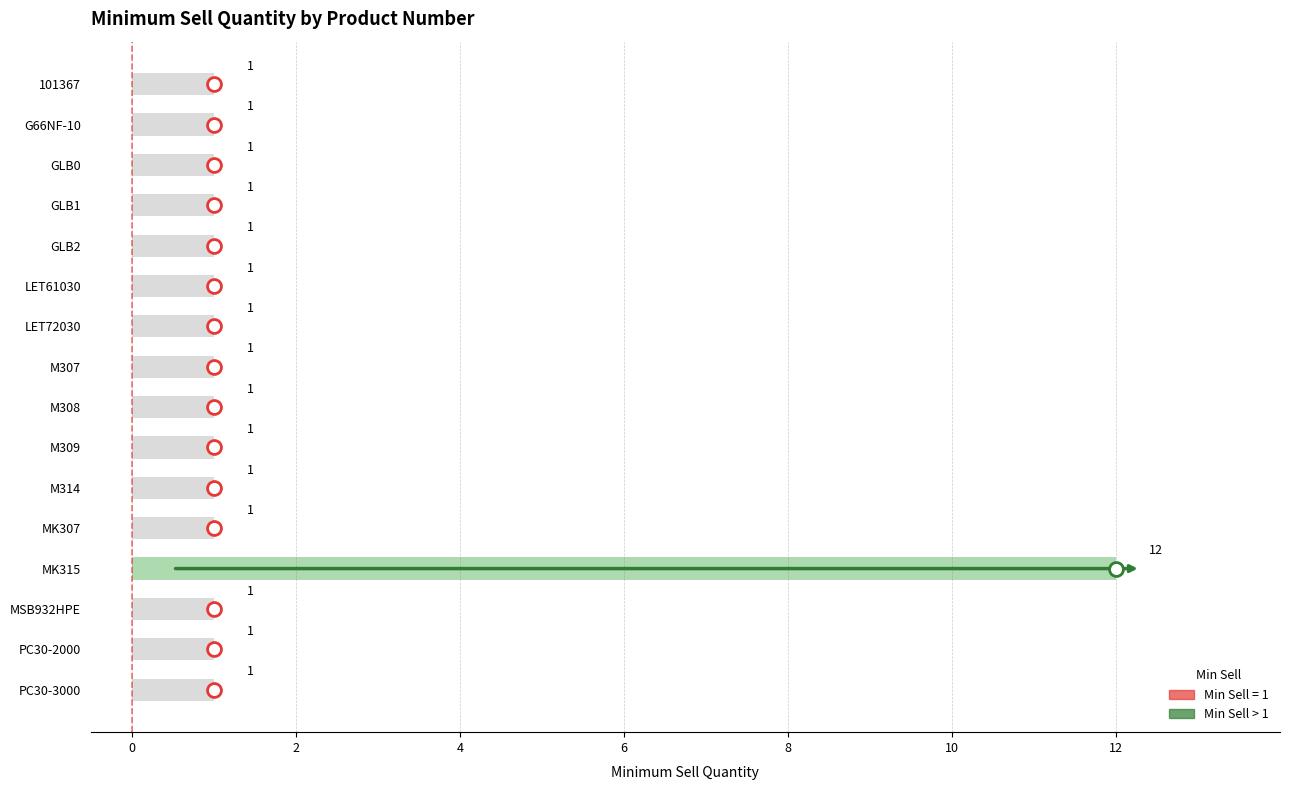

Does the chart contain stacked bars?

No